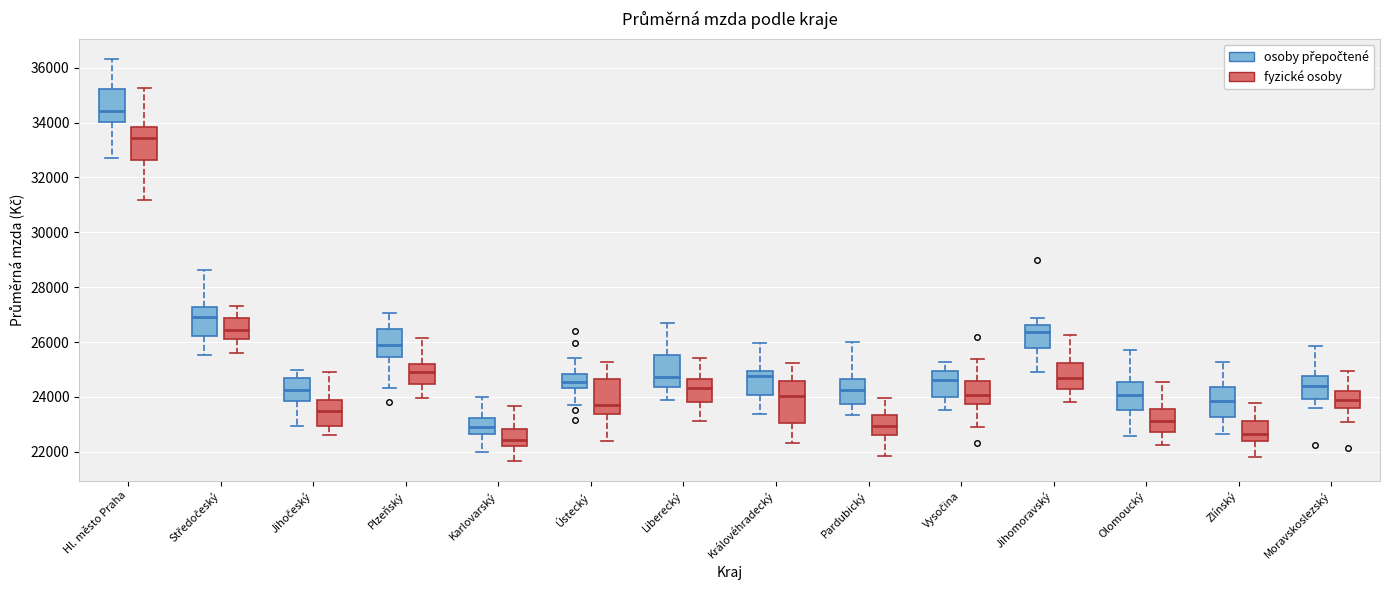

Which box is the tallest, from its lower edge to its upper edge?

Královéhradecký (fyzické osoby)